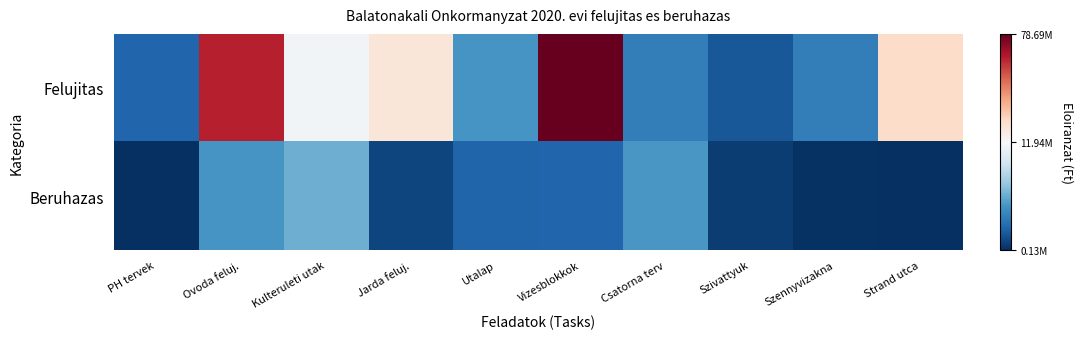

Which series has the widest spread of values?

Felujitas